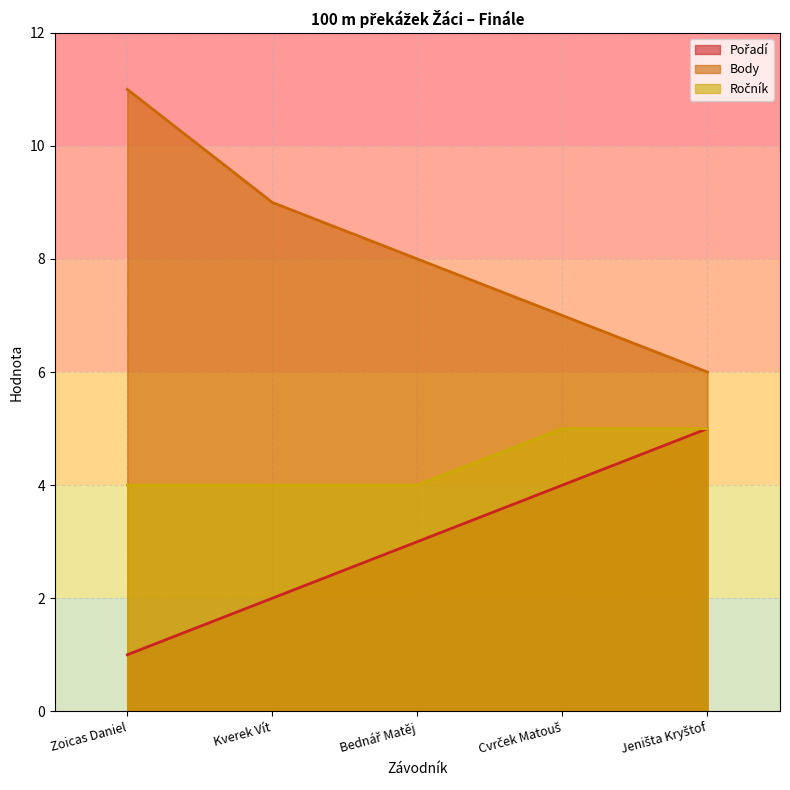

Which series has the largest range (max minus min)?

Body